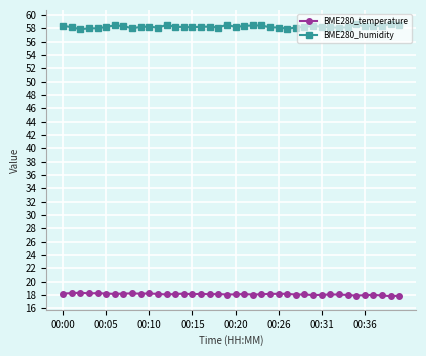

What is the lowest value of the BME280_humidity series?

57.9